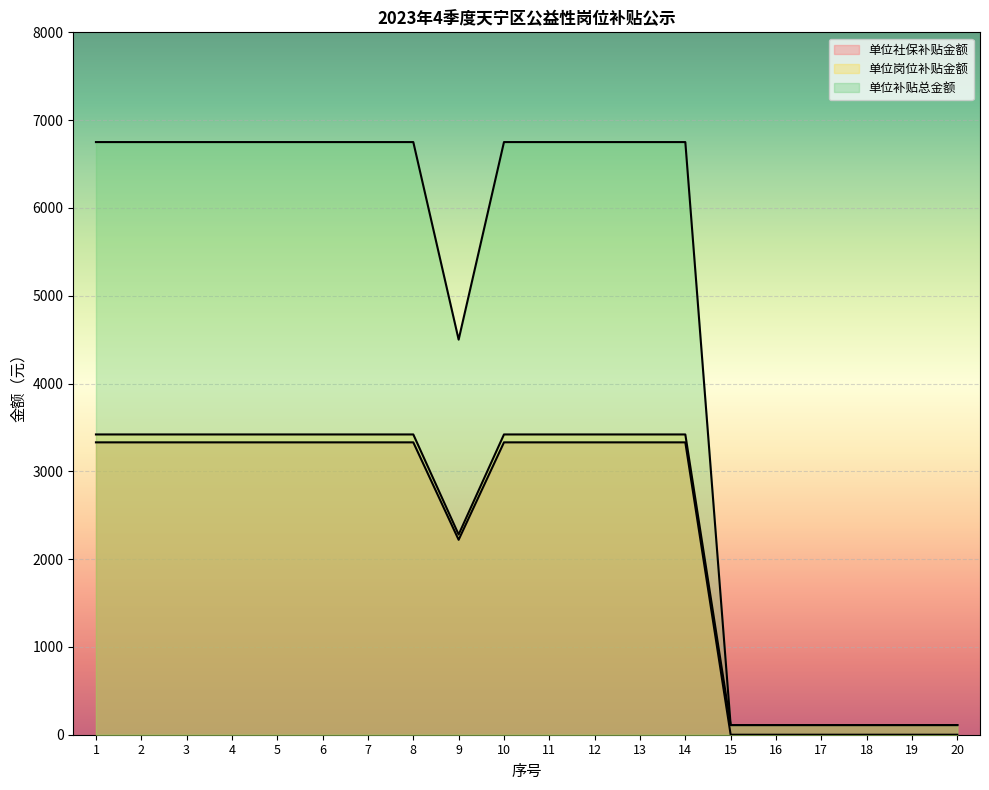

Which series has the largest range (max minus min)?

单位补贴总金额